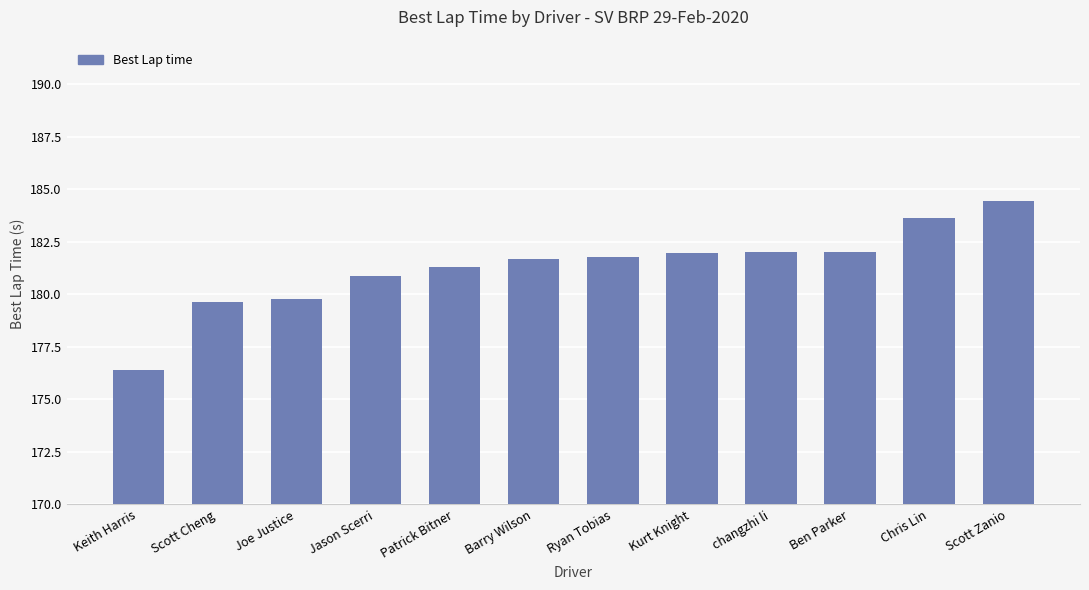

What is the approximate value at changzhi li?

182.0